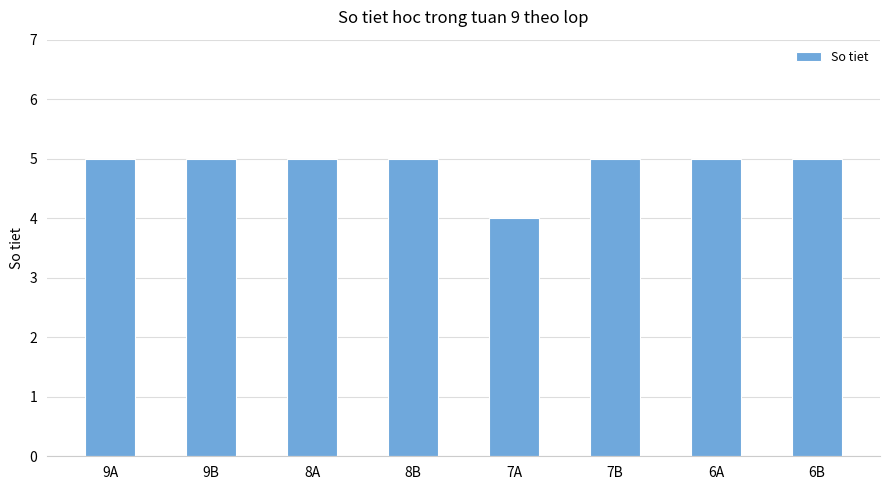

What is the maximum value shown in the chart?

5